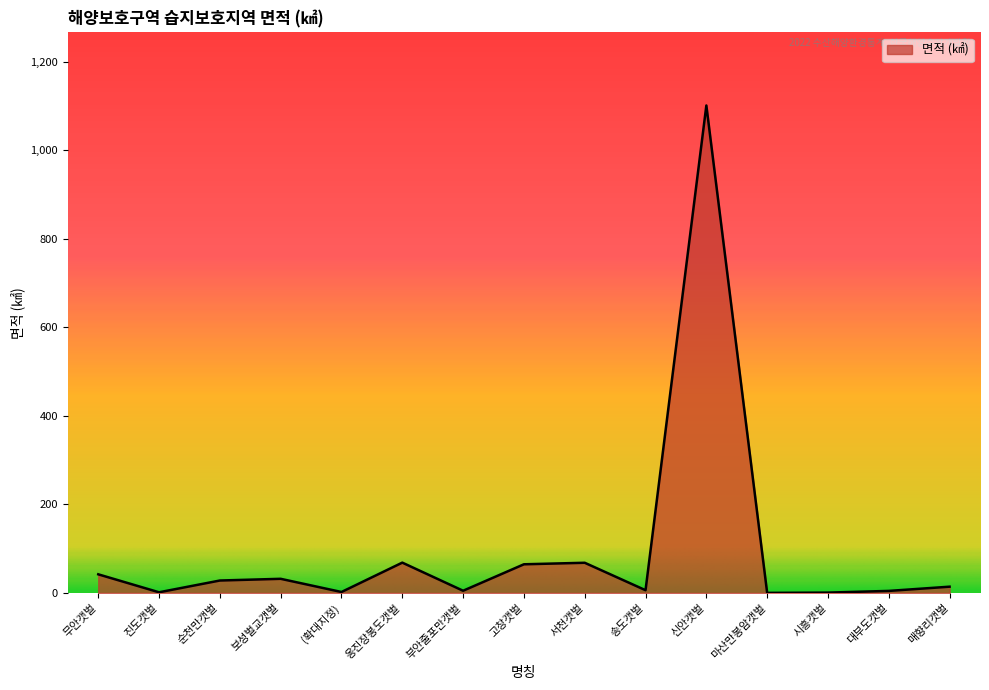

The chart shows a value of 1684.4 at 신안갯벌. True or false?

False